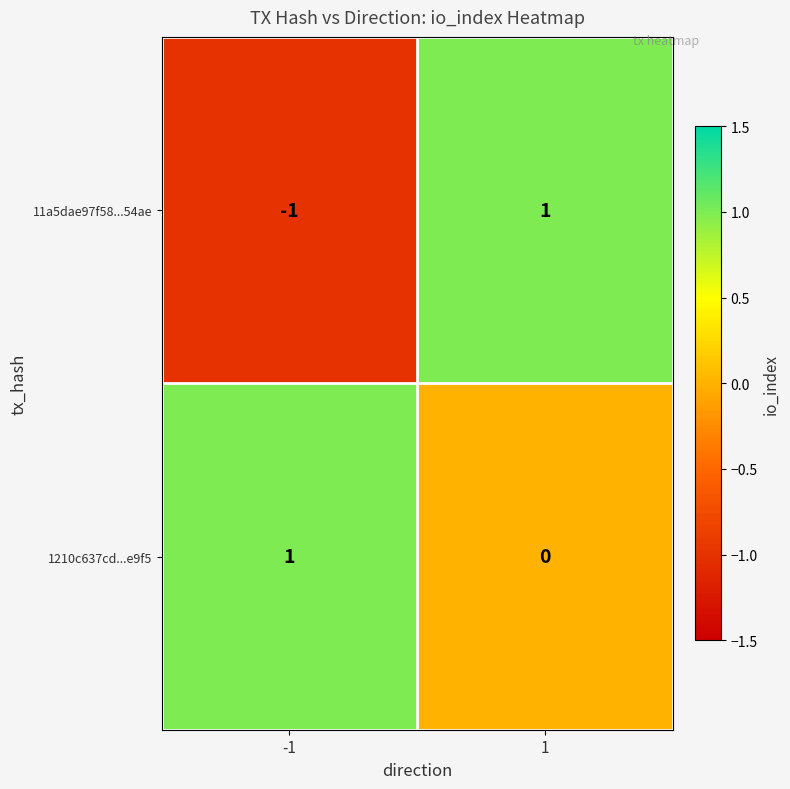

Which series has the largest range (max minus min)?

11a5dae97f58...54ae